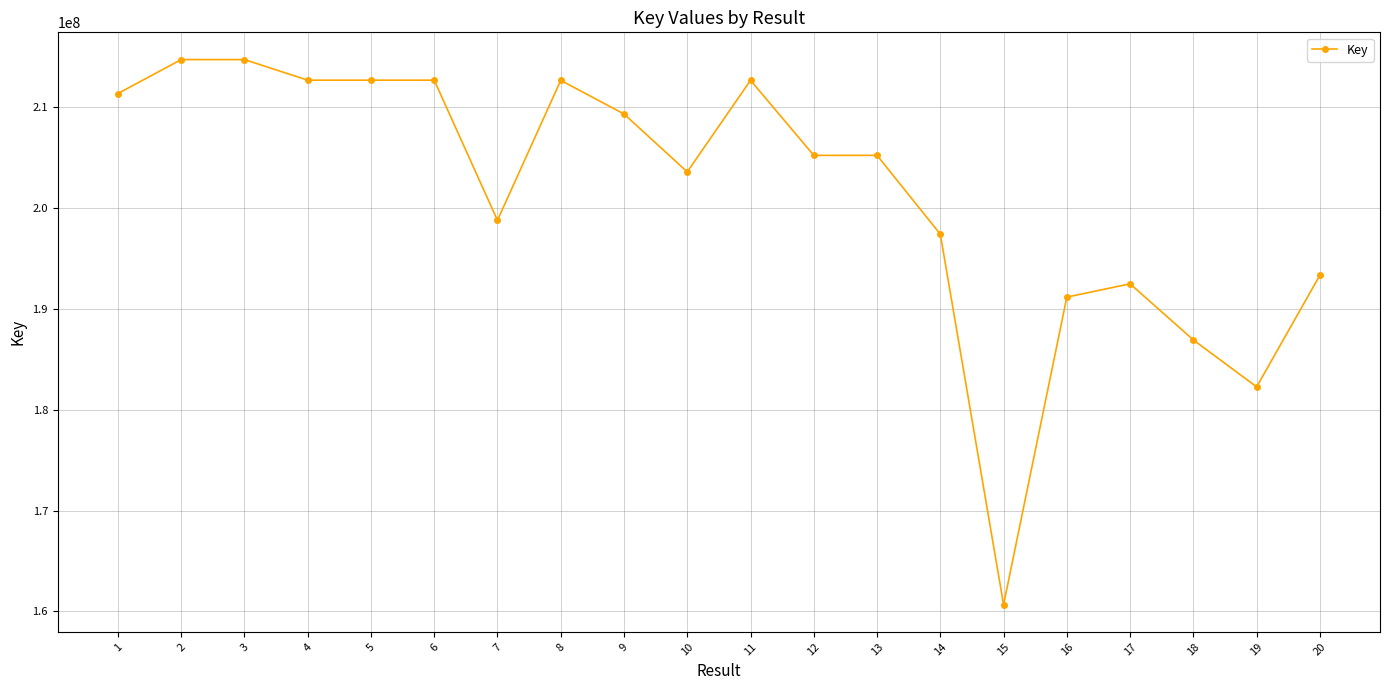

Between 9 and 13, which is larger?

9